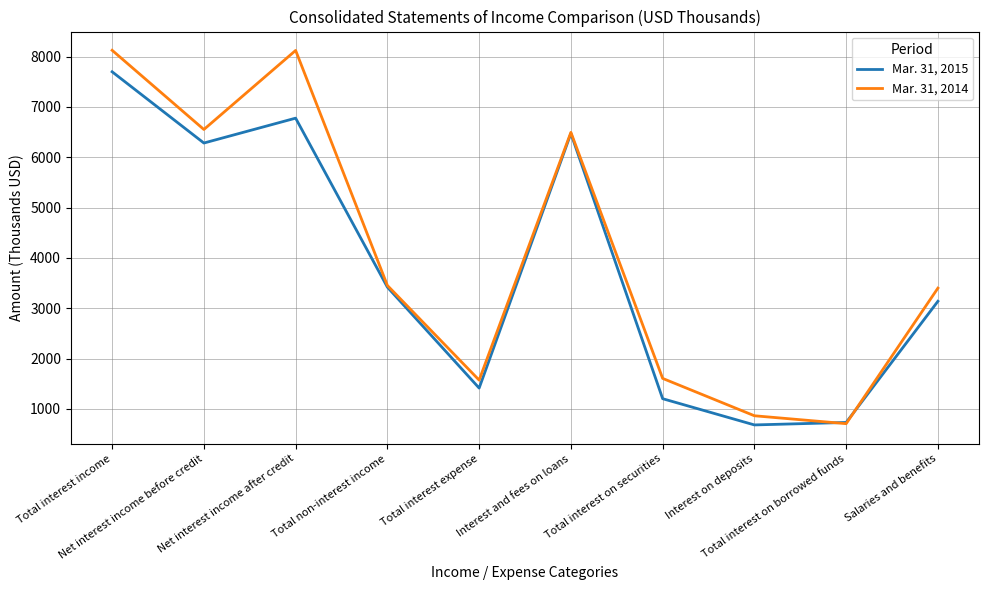

Rank the series by their average value, from lowest to highest.

Mar. 31, 2015, Mar. 31, 2014